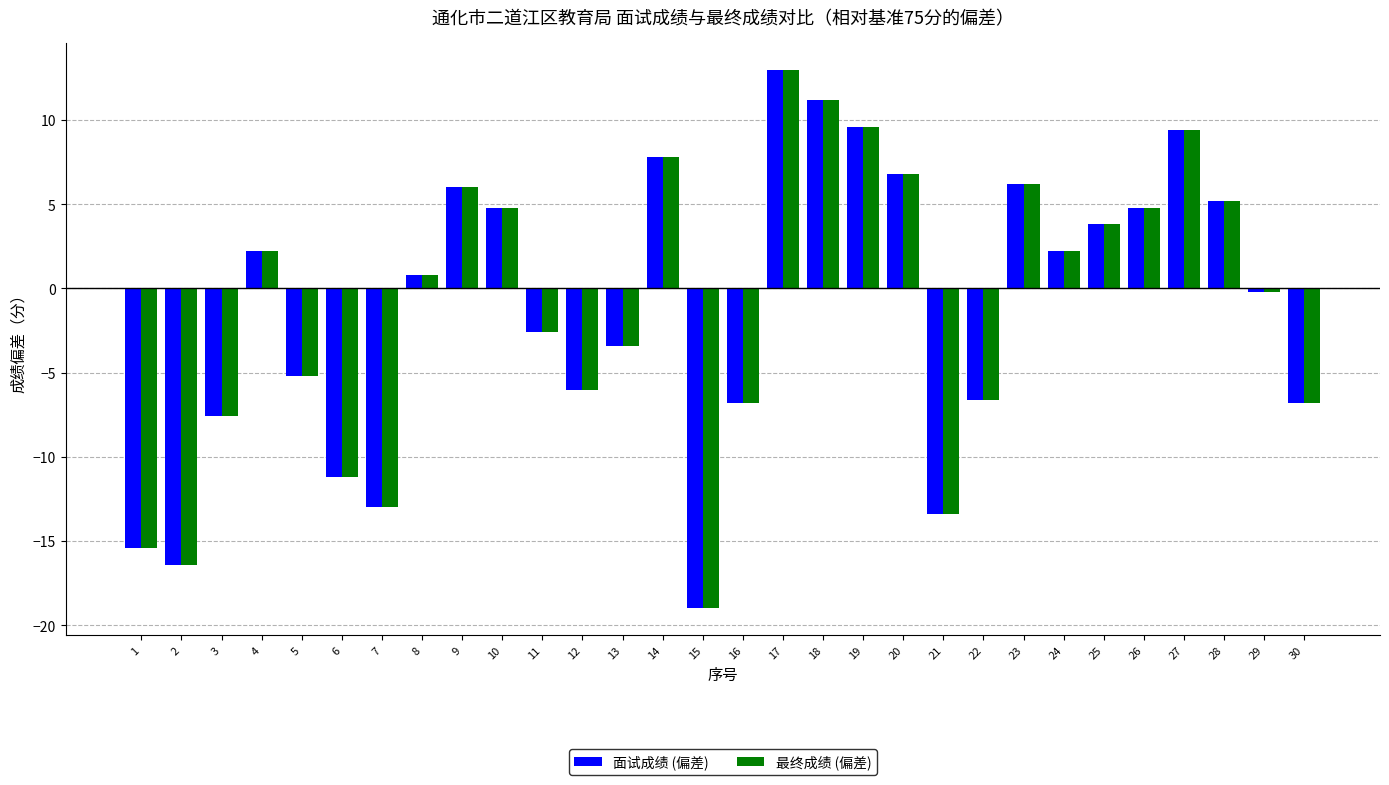

What is the smallest value displayed?

-19.0